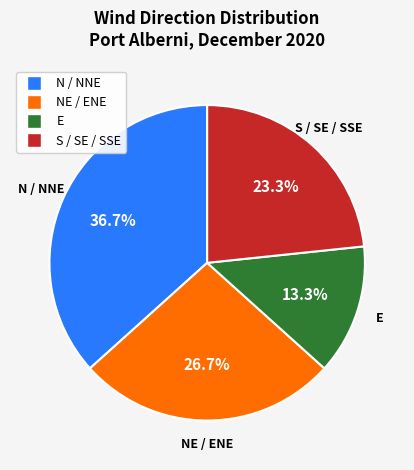

Is there a majority slice in this chart?

No